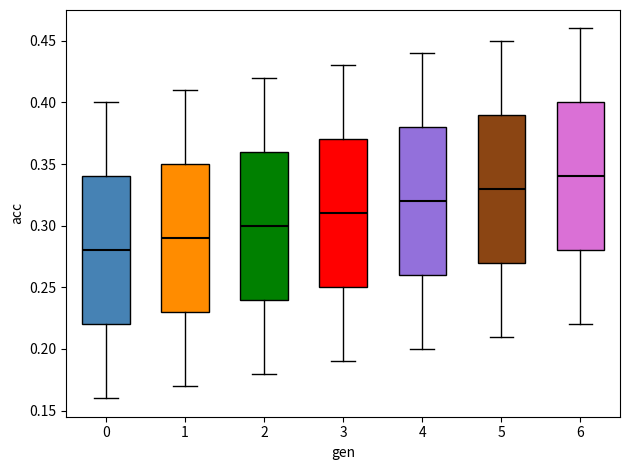

Reading left to right, transcribe this box plot: for each box, give where its median line is, the range the box spans, and where its two whiskers end, as read against the y-axis. The values are not printed on the chart, so give them approximately, as read against the axis.

0: median 0.28, box 0.22 to 0.34, whiskers 0.16 to 0.40
1: median 0.29, box 0.23 to 0.35, whiskers 0.17 to 0.41
2: median 0.30, box 0.24 to 0.36, whiskers 0.18 to 0.42
3: median 0.31, box 0.25 to 0.37, whiskers 0.19 to 0.43
4: median 0.32, box 0.26 to 0.38, whiskers 0.20 to 0.44
5: median 0.33, box 0.27 to 0.39, whiskers 0.21 to 0.45
6: median 0.34, box 0.28 to 0.40, whiskers 0.22 to 0.46